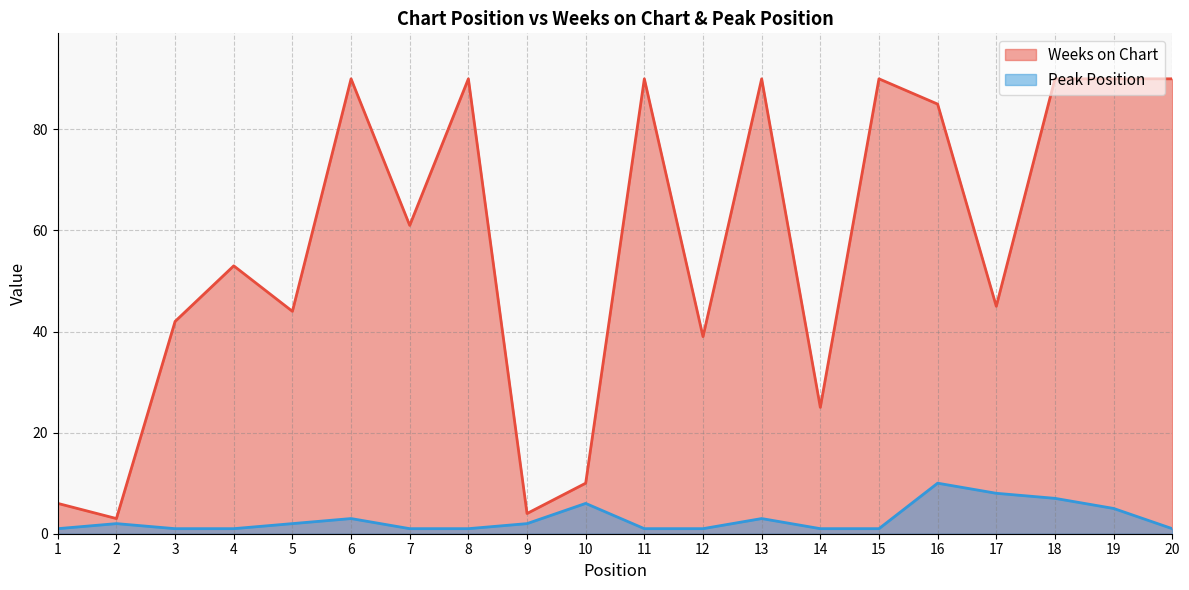

True or false: Weeks on Chart and Peak Position cross at least once.

False